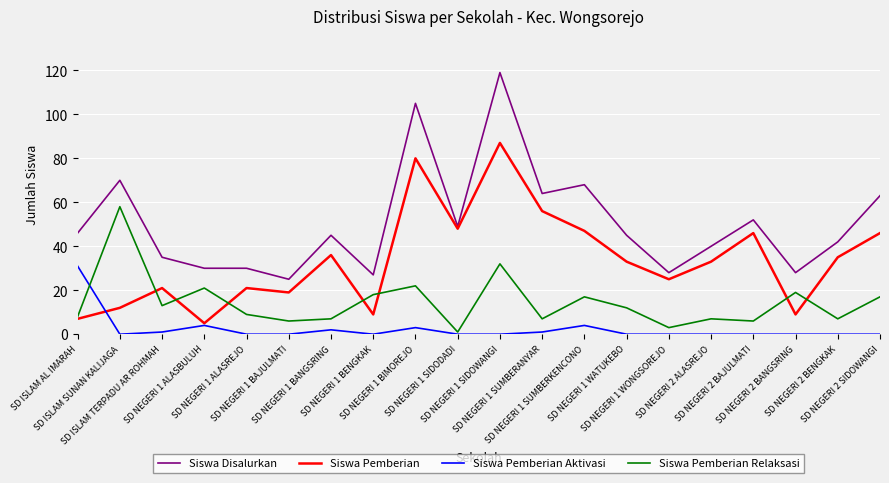

At how many categories does at least one series exceed 15?

20